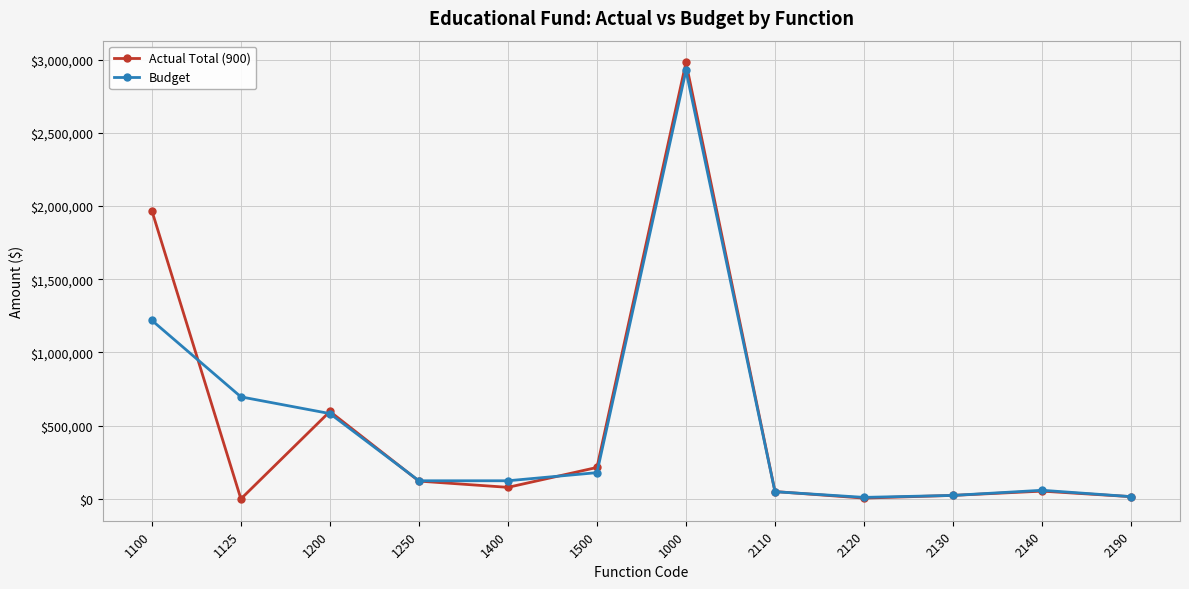

Which series has the largest range (max minus min)?

Actual Total (900)